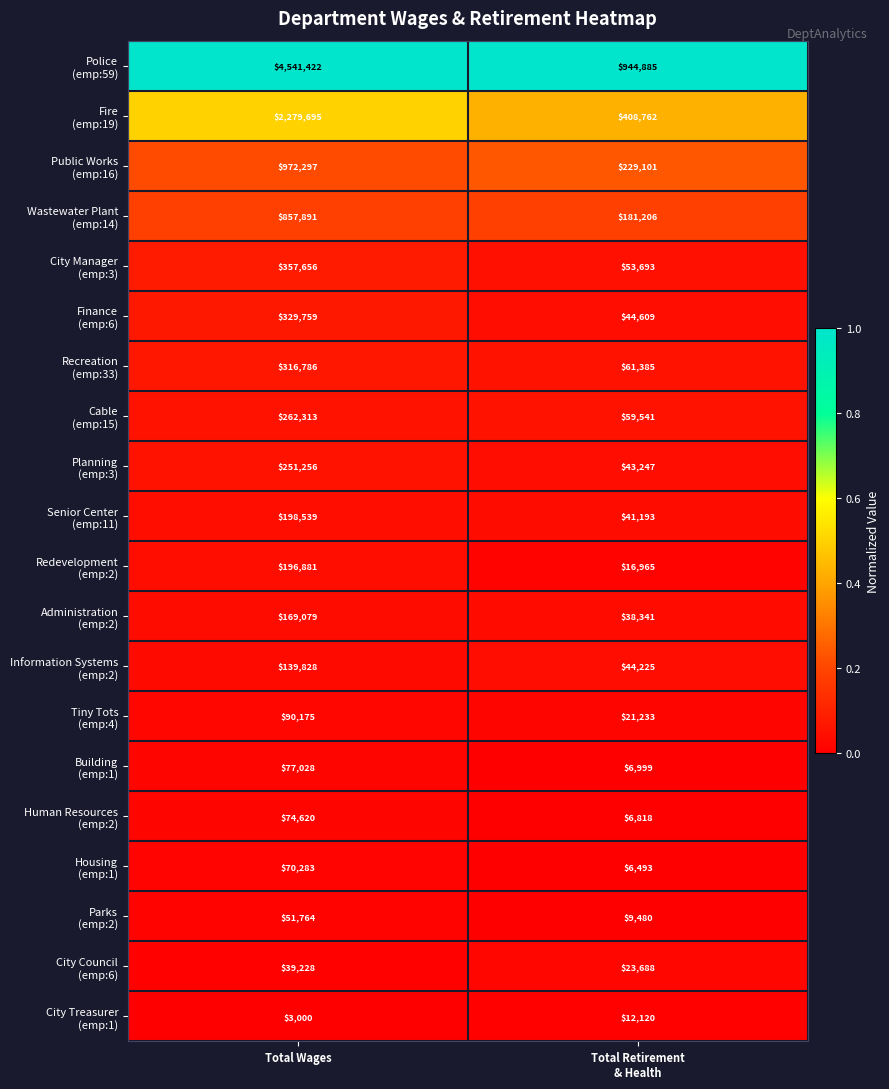

At which category is the sum across all series the highest?

Total Wages